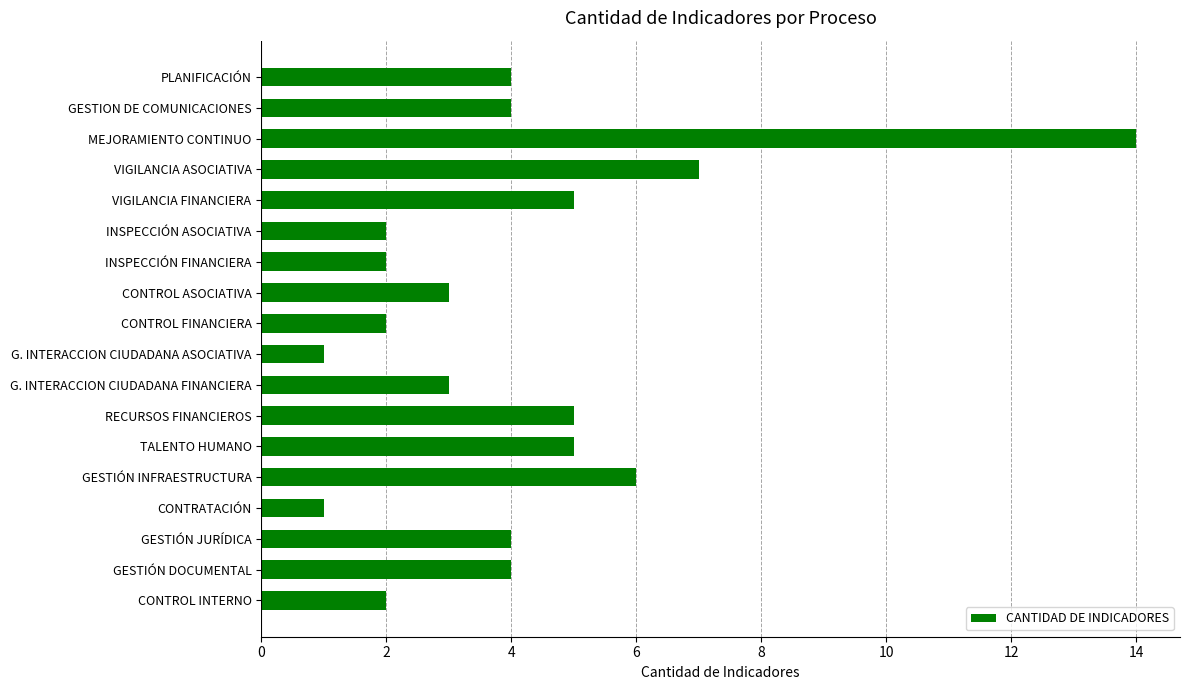

Between GESTION DE COMUNICACIONES and G. INTERACCION CIUDADANA FINANCIERA, which is larger?

GESTION DE COMUNICACIONES